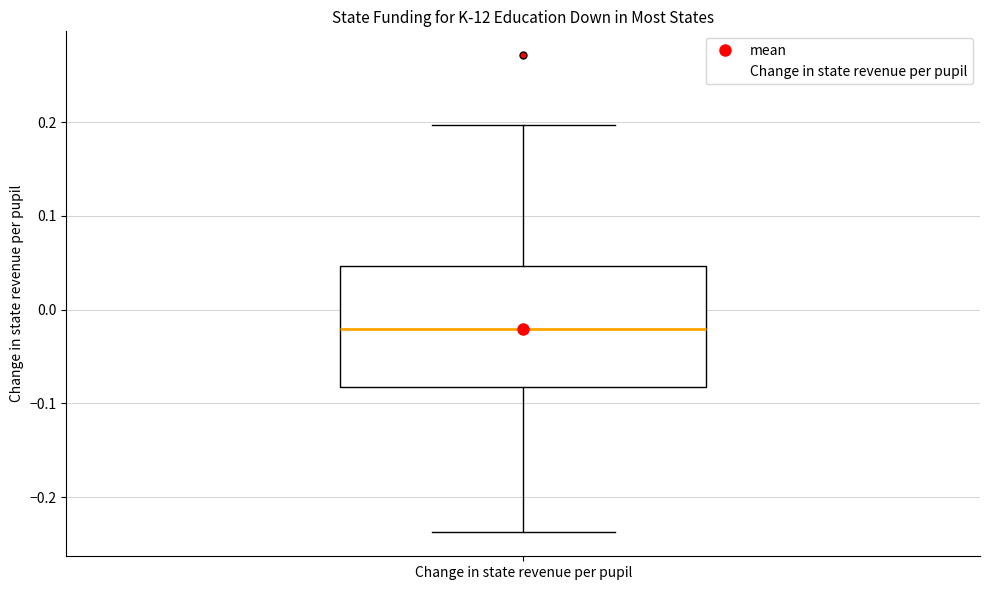

Where is the upper edge of the box for Change in state revenue per pupil on the y-axis? The values are not printed on the chart, so give them approximately, as read against the axis.

0.05